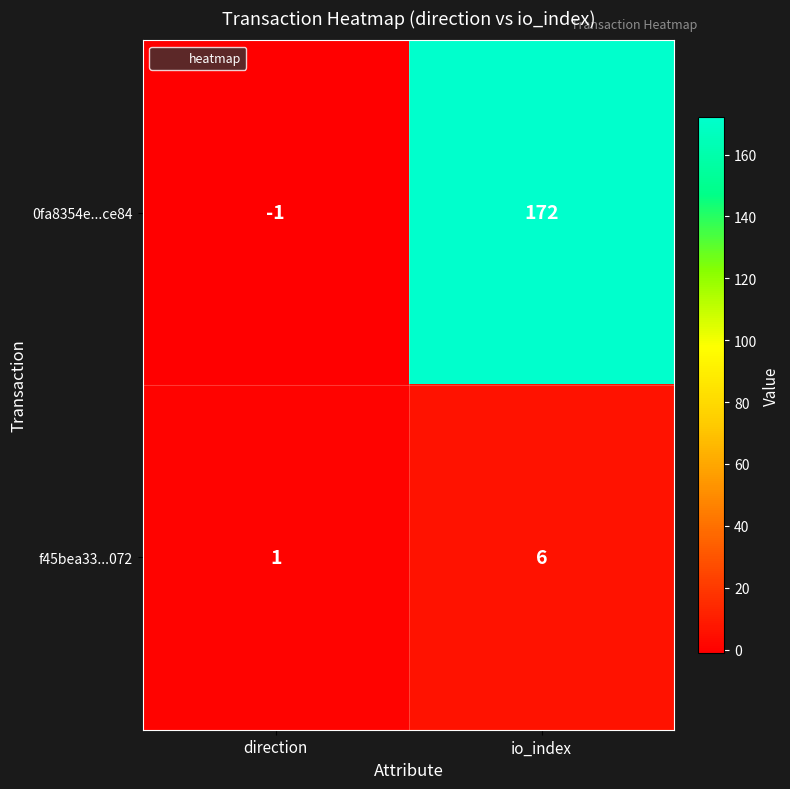

How many categories are shown in the chart?

2